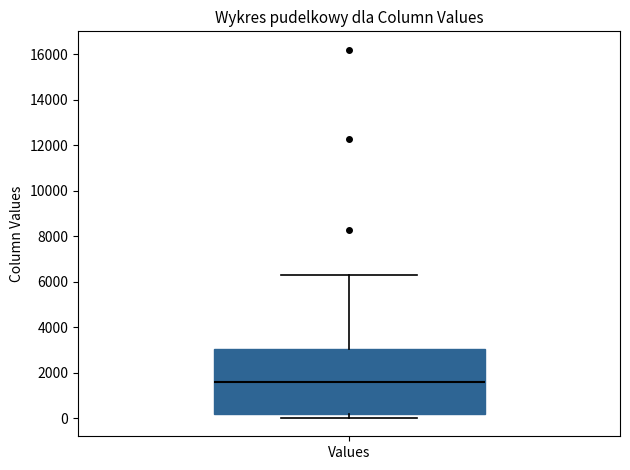

Where does the upper whisker of the box for Values end on the y-axis? The values are not printed on the chart, so give them approximately, as read against the axis.

6400